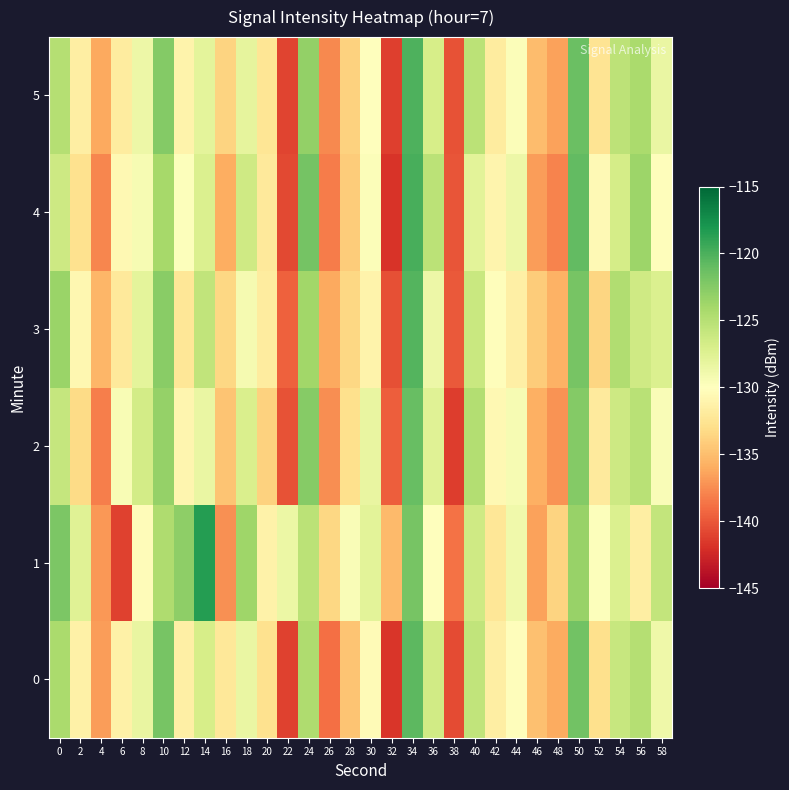

What is the smallest value displayed?

-141.8